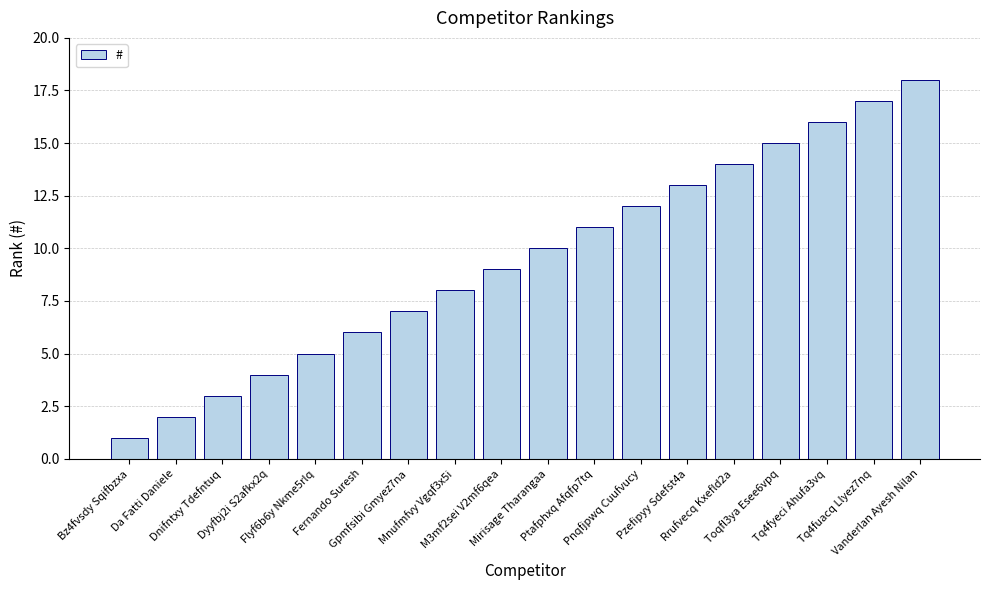

What is the change in value from Flyf6b6y Nkme5rlq to Toqfl3ya Esee6vpq?

+10